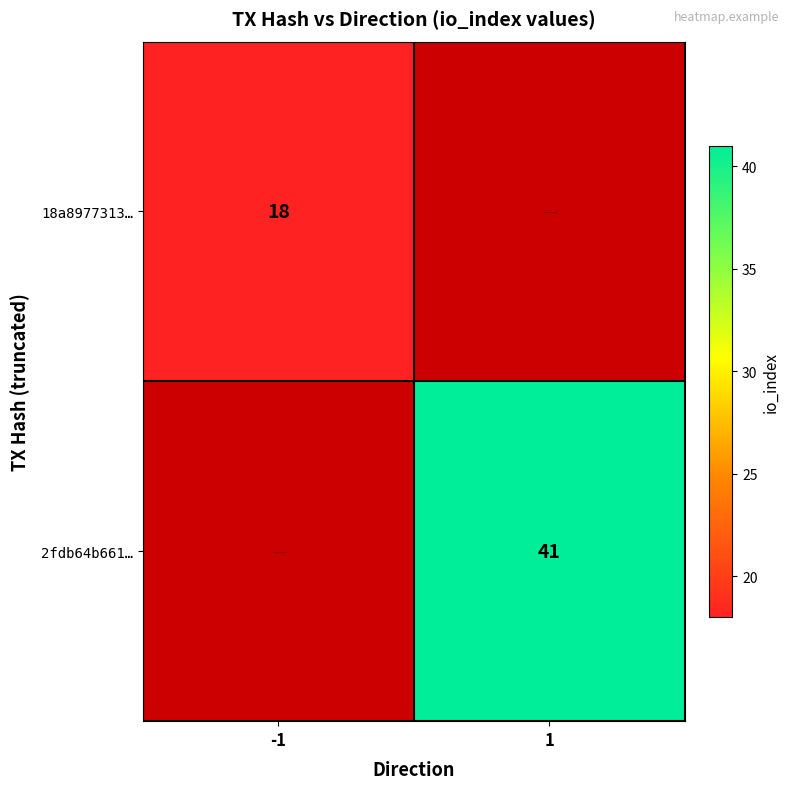

Is the value of 2fdb64b661… at 1 greater than the value of 18a8977313… at -1?

Yes